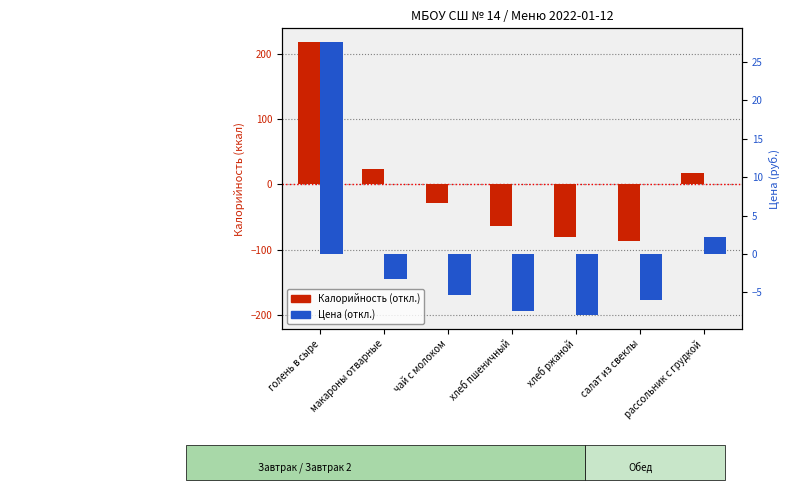

Where does the Калорийность (откл.) series first go above -28?

голень в сыре